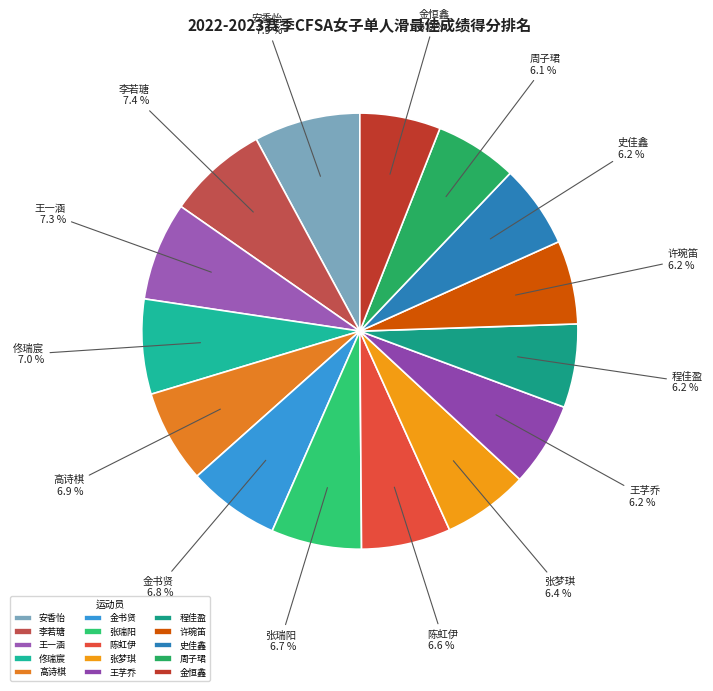

What percentage is the 周子珺 slice, to the nearest percent?

6%